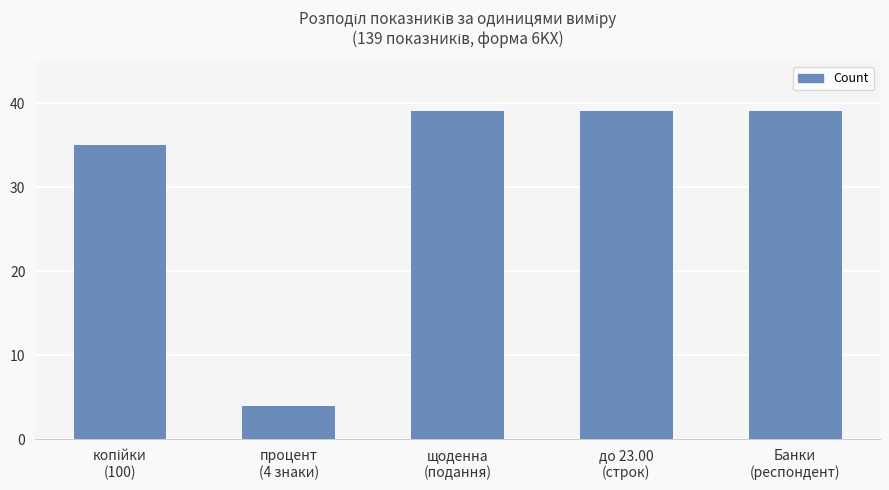

What is the average value?

31